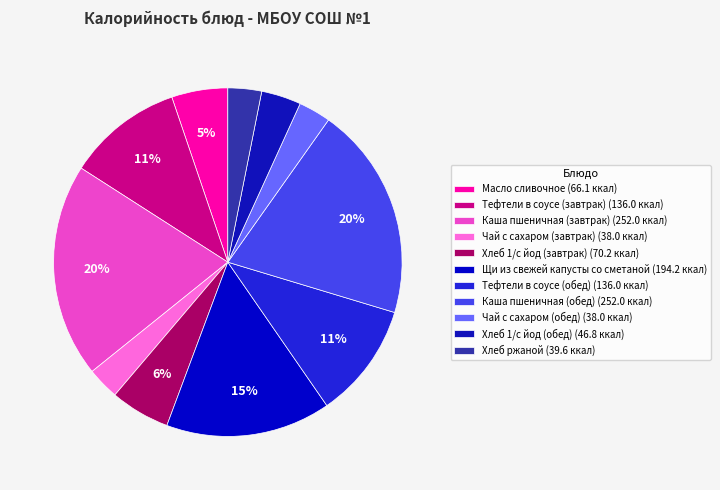

Approximately how many times larger is the value at Щи из свежей капусты со сметаной compared to Тефтели в соусе (завтрак)?

1.4